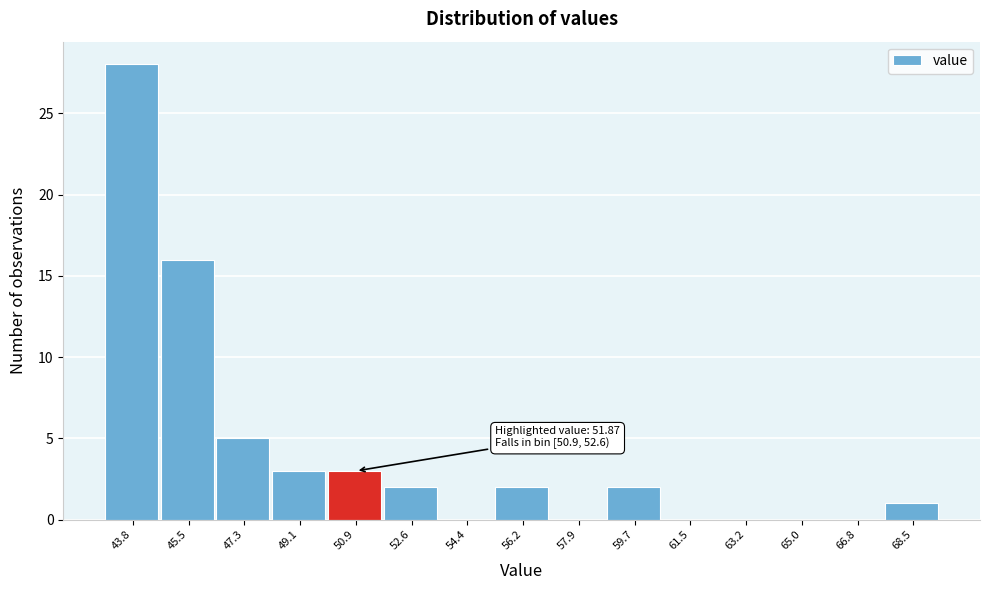

Reading left to right, extract all data points from this chart.

43.8=28	45.5=16	47.3=5	49.1=3	50.9=3	52.6=2	54.4=0	56.2=2	57.9=0	59.7=2	61.5=0	63.2=0	65.0=0	66.8=0	68.5=1